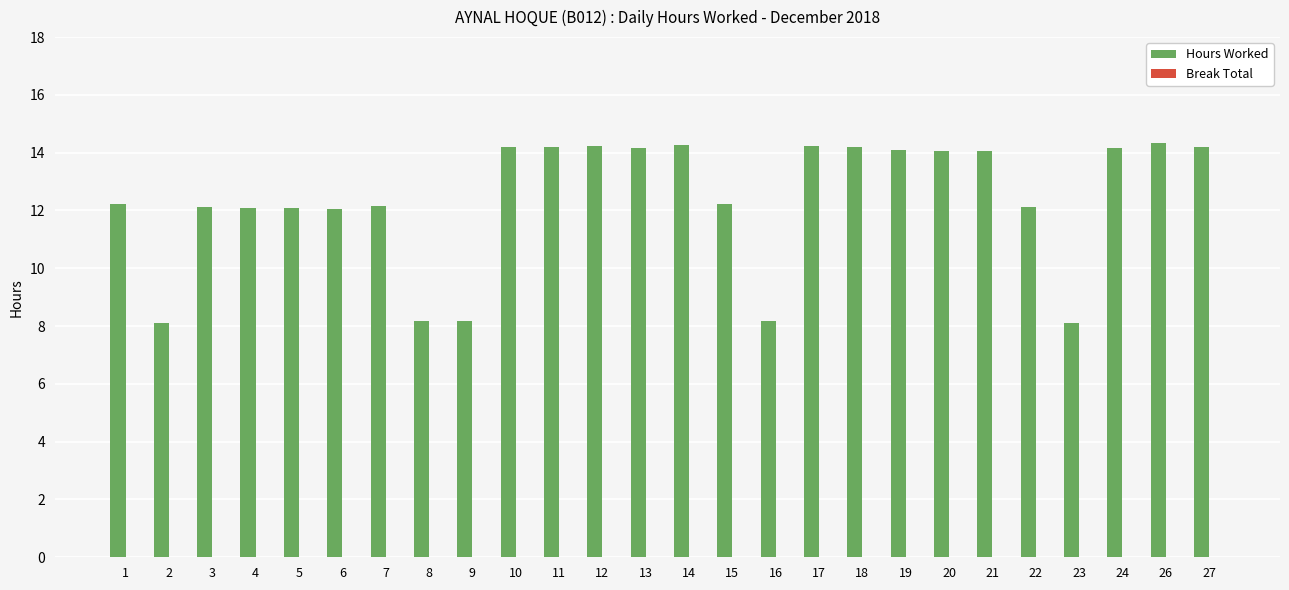

What is the value of the 2nd bar from the left?

8.1